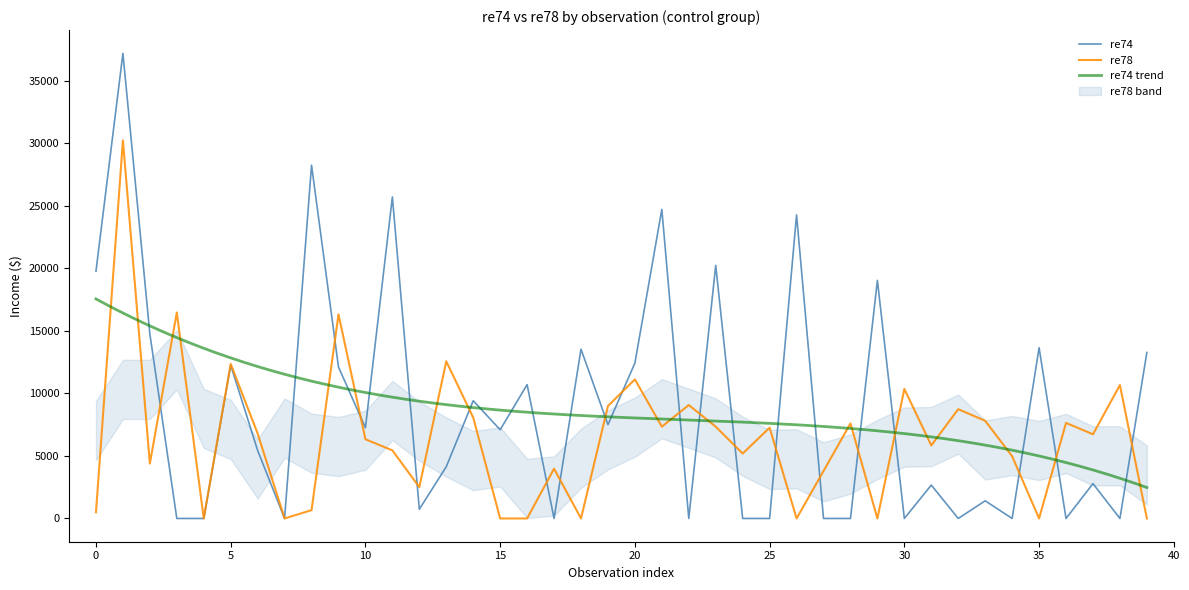

Where is the first local maximum for re74?

1